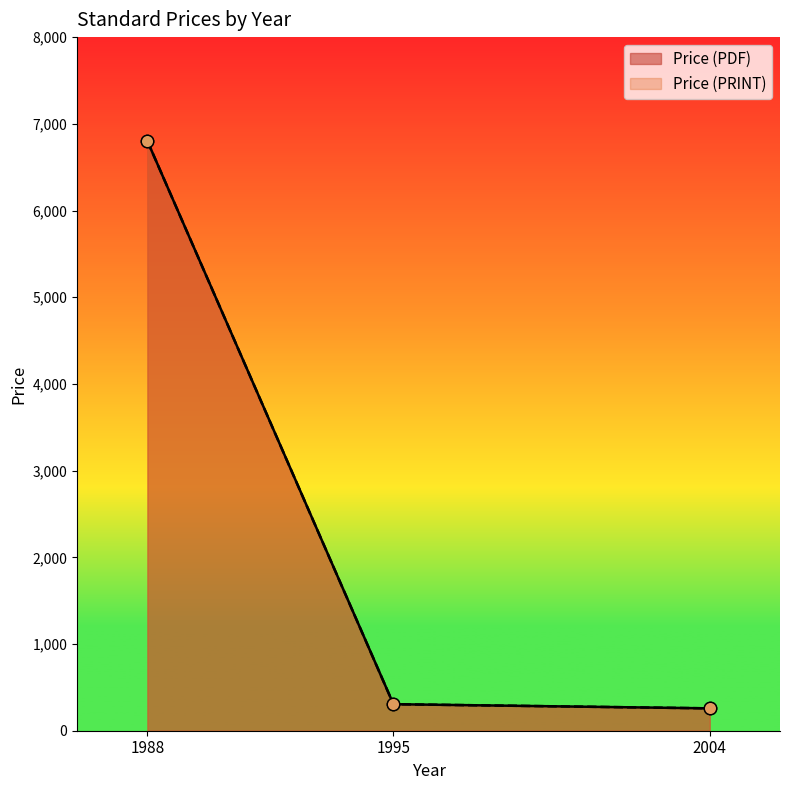

Which series contains the highest Y value?

Price (PDF)